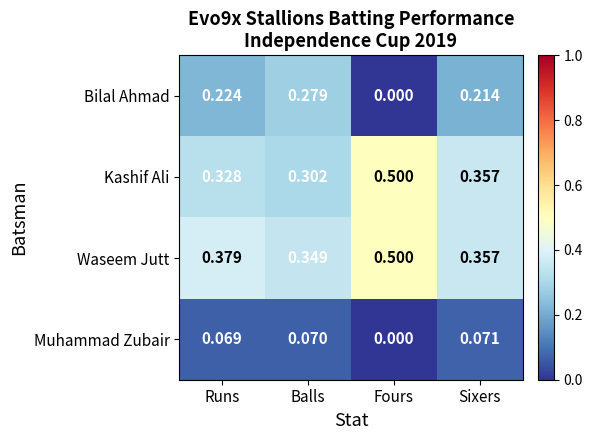

Between Balls and Sixers, which series saw the biggest shift?

Bilal Ahmad